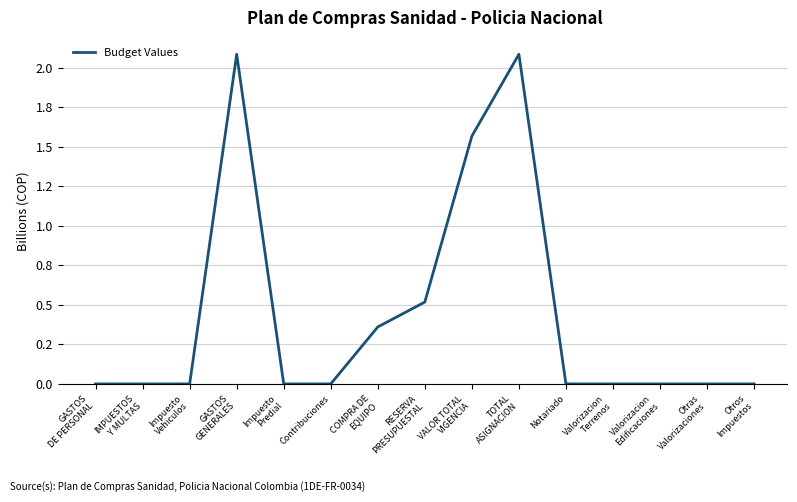

What position from the left is Impuesto
Vehiculos?

3